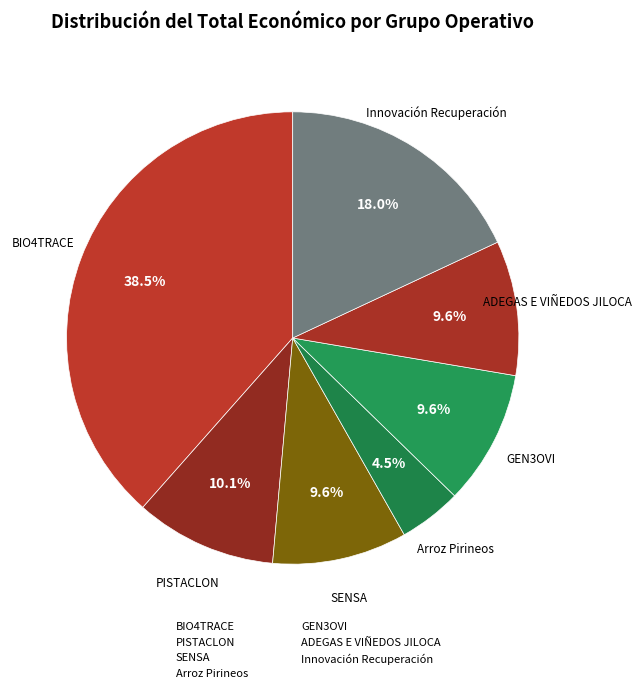

What is the change in value from BIO4TRACE to Arroz Pirineos?

-529262